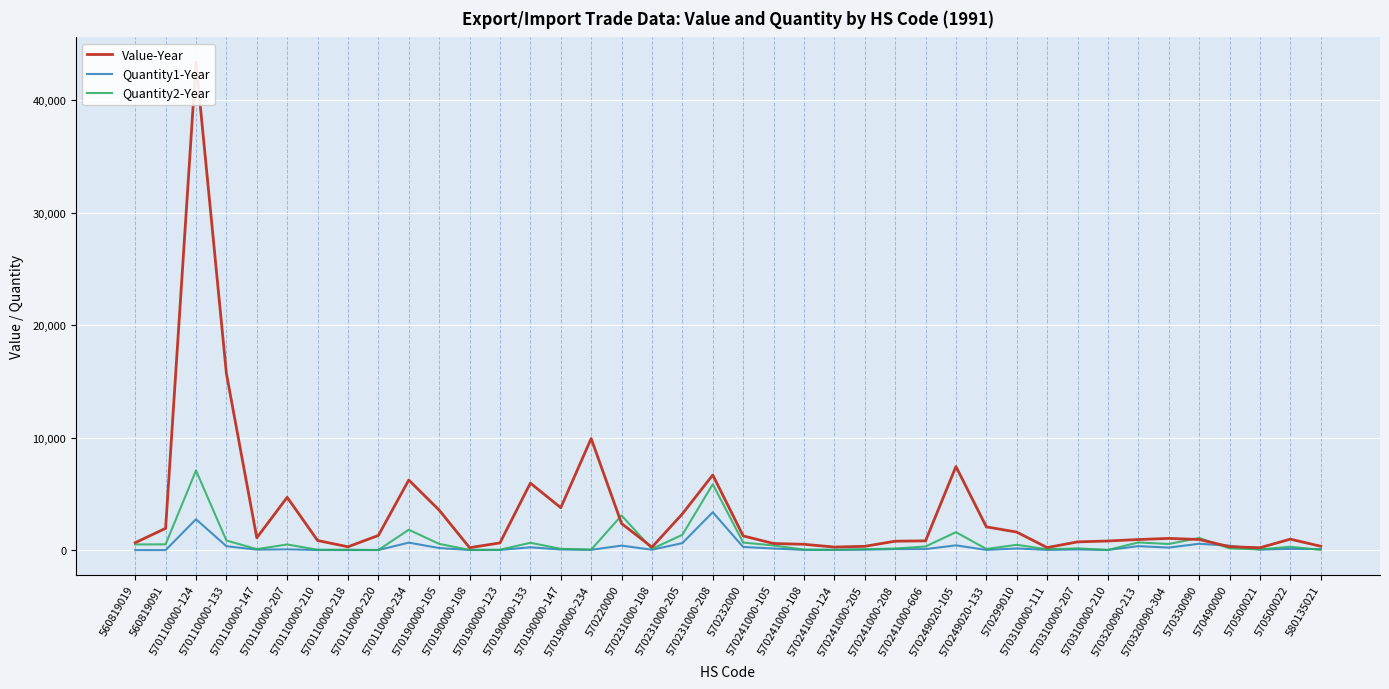

Which has a higher value, 570310000-210 or 570500022?

570500022